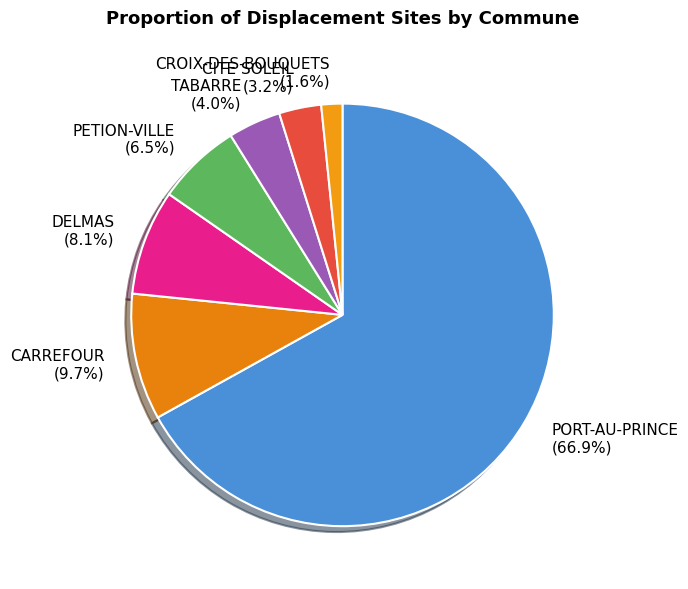

True or false: CITE SOLEIL accounts for 3% of the total.

True